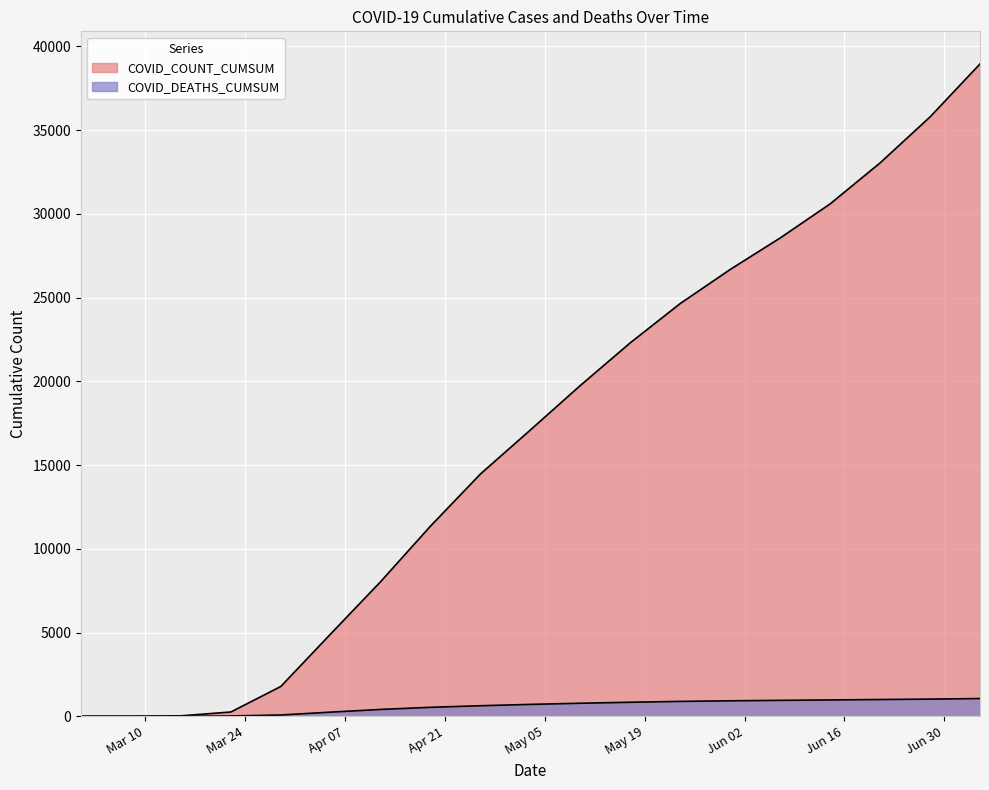

How many positive values does the COVID_DEATHS_CUMSUM series have?

17